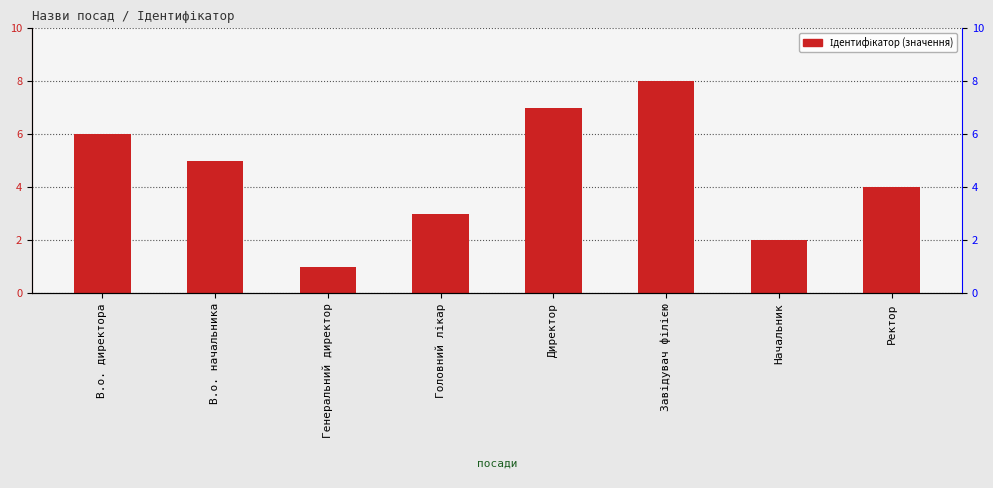

The chart shows a value of 6 at В.о. директора. True or false?

True